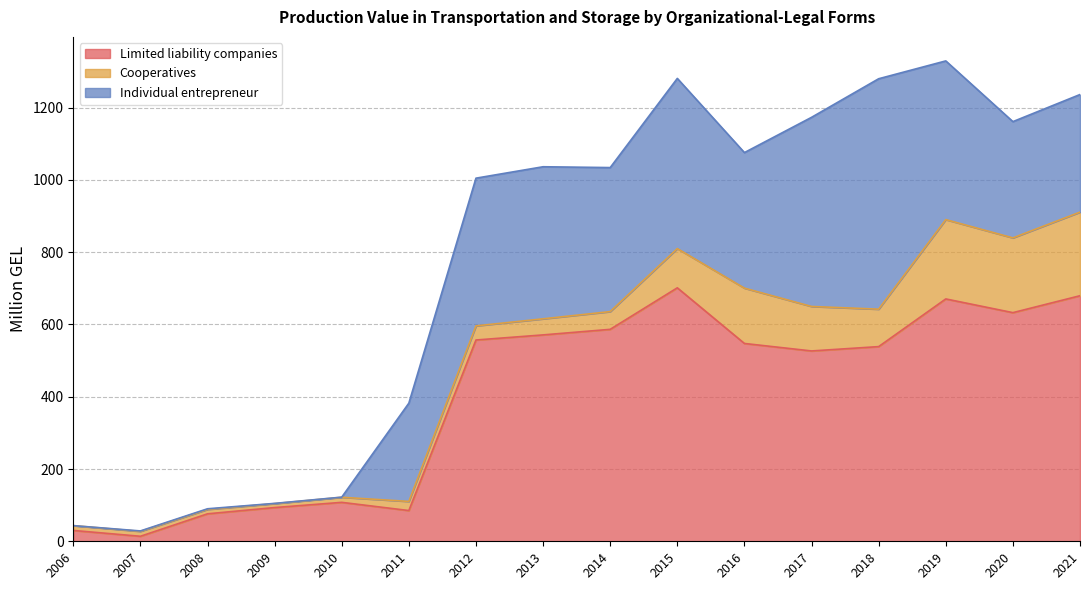

Is it true that Individual entrepreneur equals 3.0 at 2008?

False